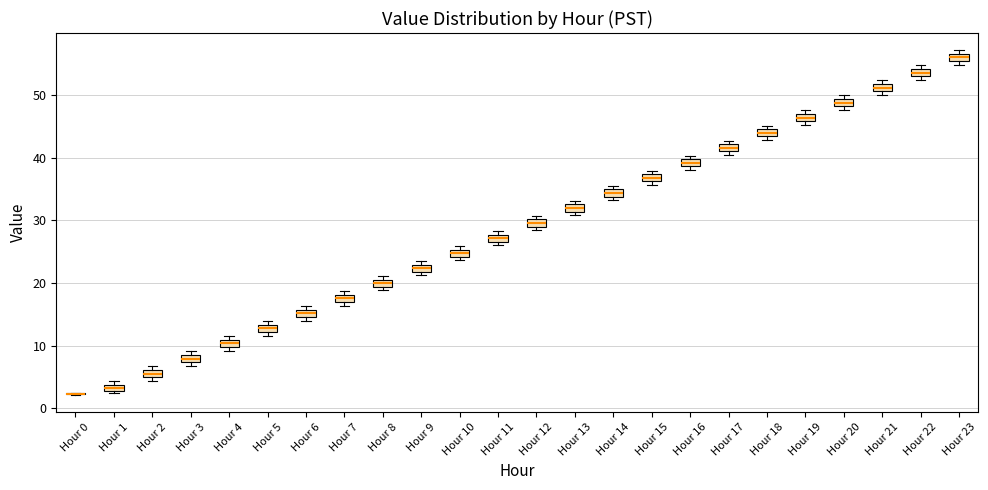

Where is the lower edge of the box for Hour 11 on the y-axis? The values are not printed on the chart, so give them approximately, as read against the axis.

27